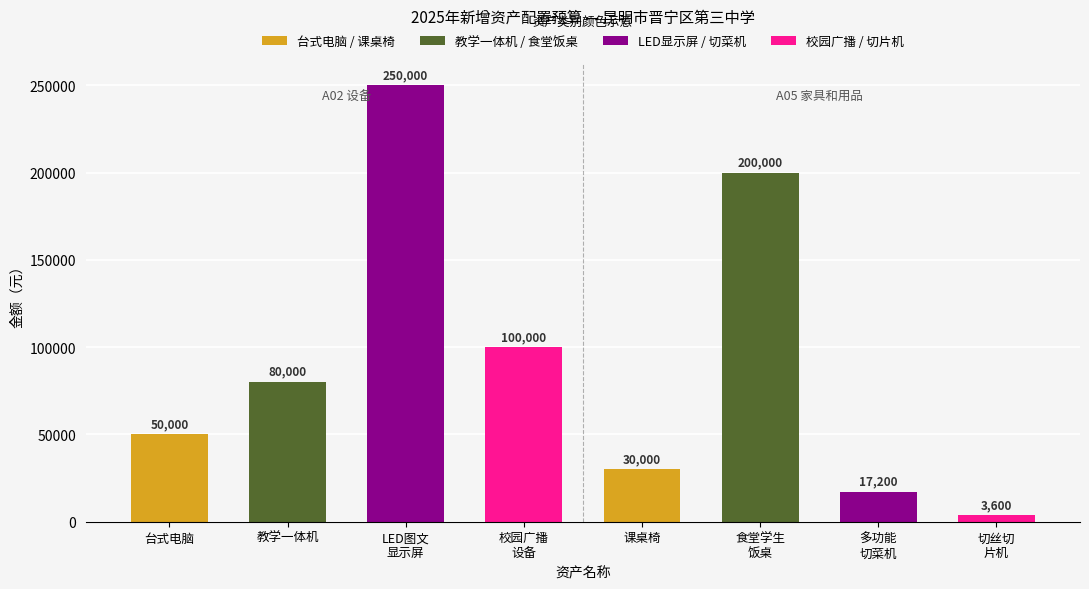

Reading left to right, transcribe all the data shown in this chart.

50000	80000	250000	100000	30000	200000	17200	3600